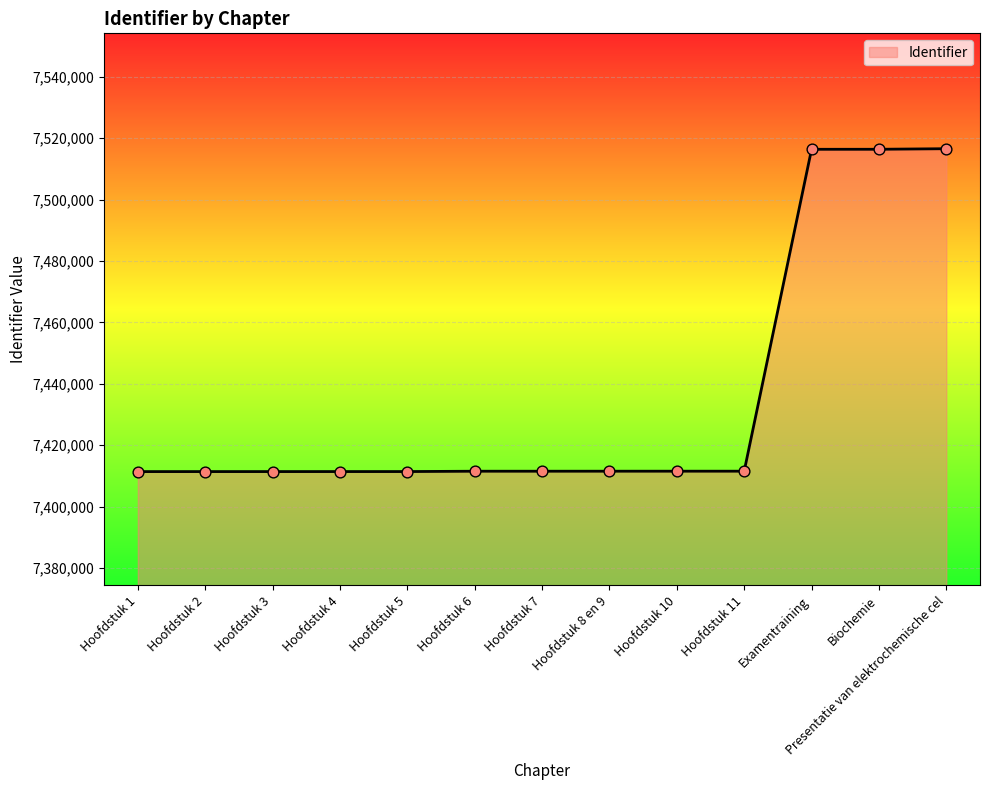

What is the ratio of the value at Hoofdstuk 1 to the value at Hoofdstuk 11?

1.0